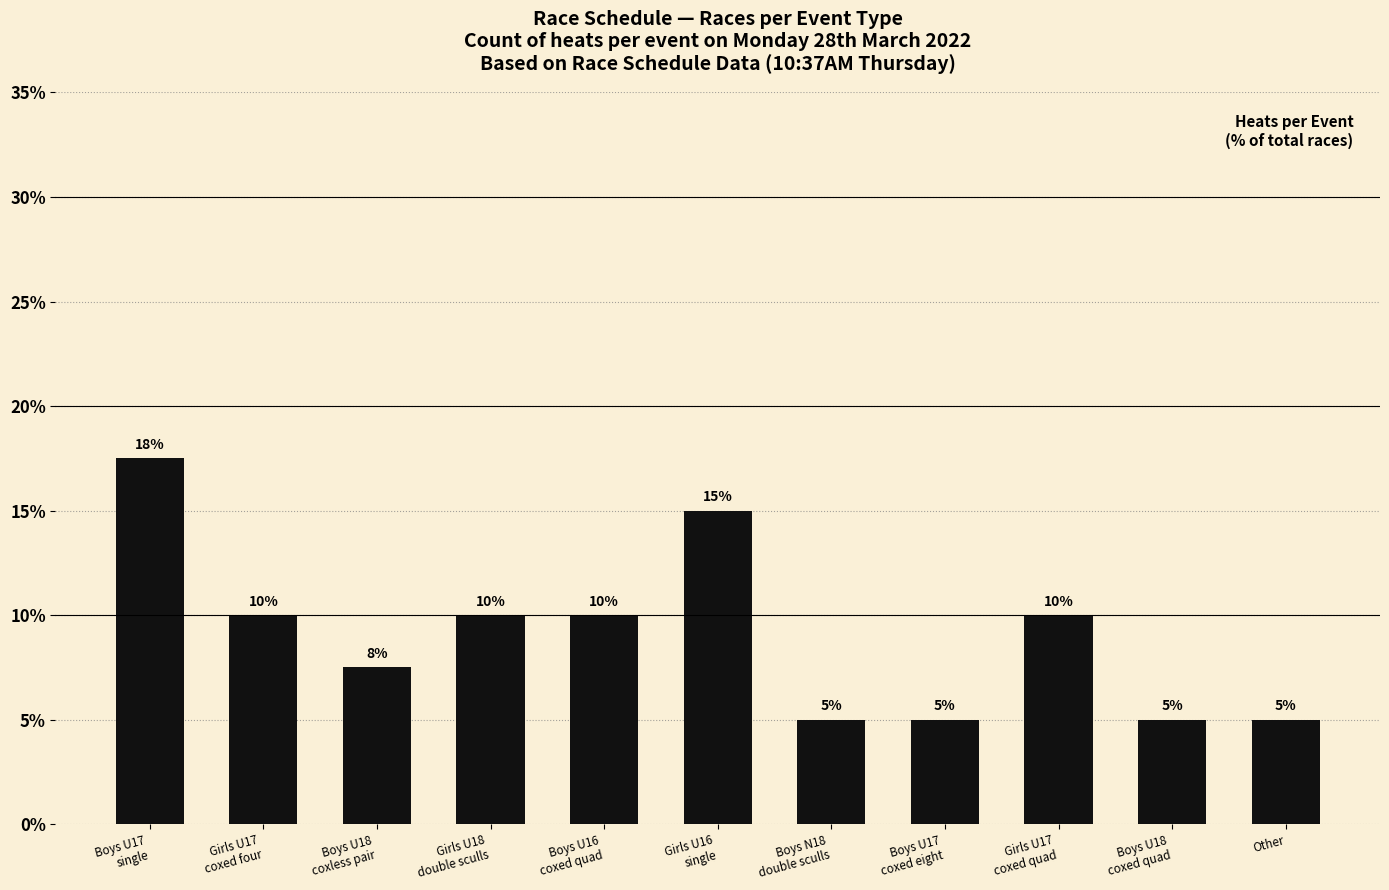

How many values are between 5 and 10?

9